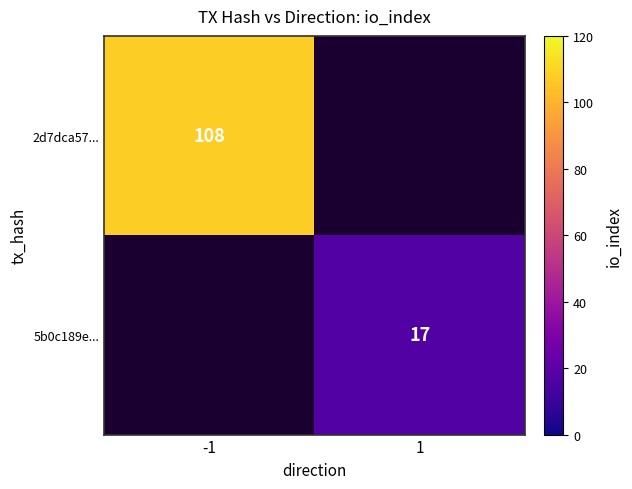

The value of 5b0c189e... at 1 is 6. True or false?

False